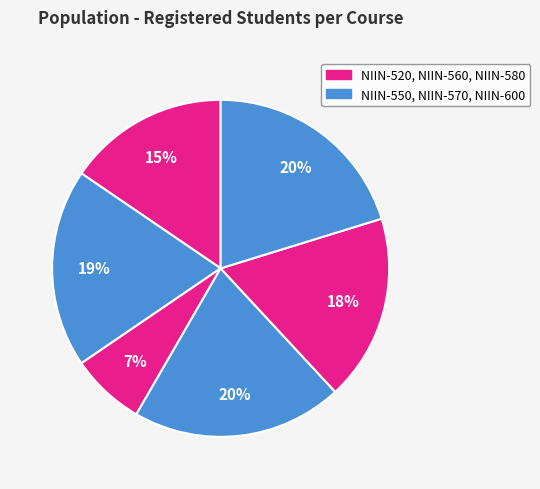

Rank the categories by value from lowest to highest.

NIIN-560, NIIN-520, NIIN-580, NIIN-550, NIIN-570, NIIN-600